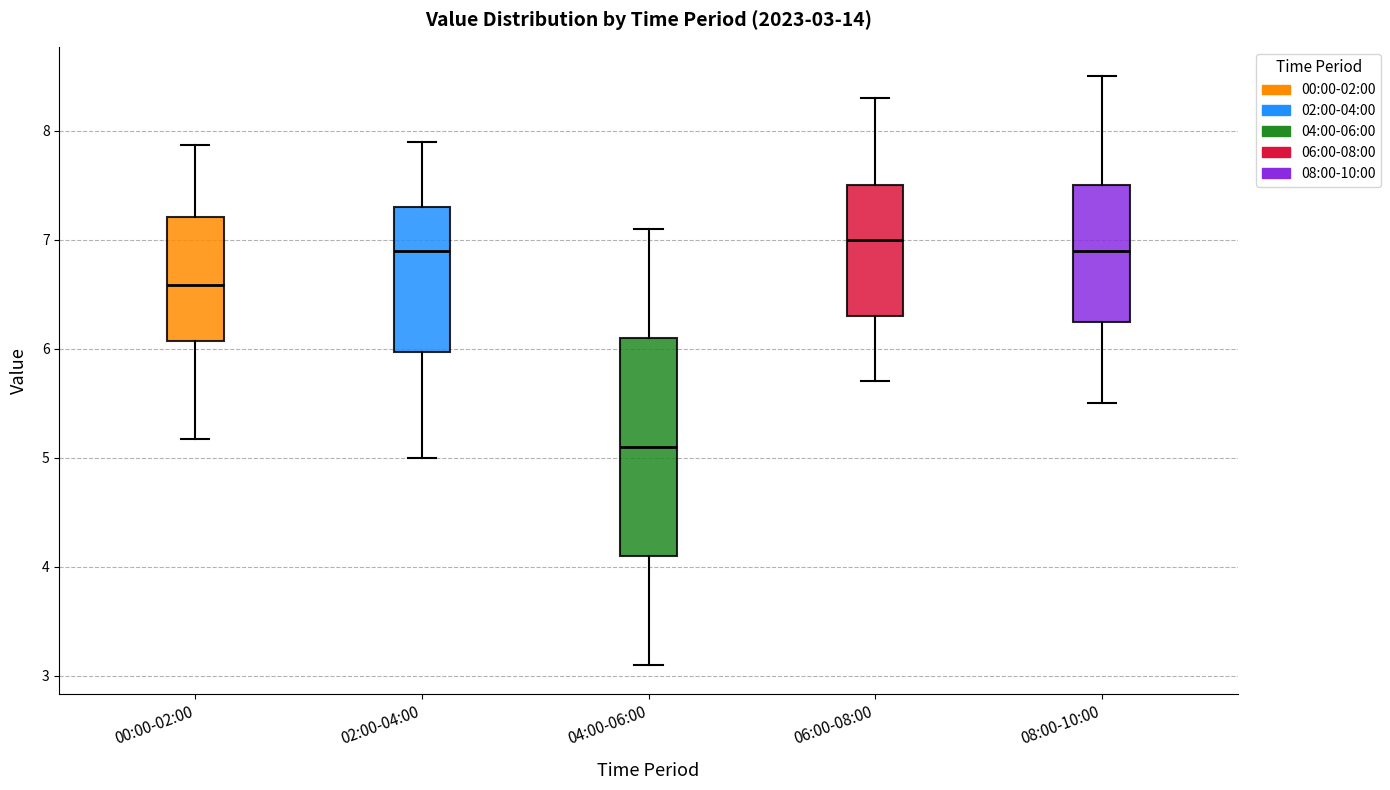

Which box's median line is the lowest?

04:00-06:00